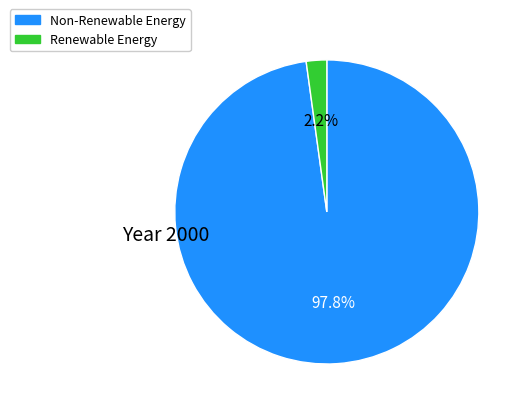

Is there a majority slice in this chart?

Yes